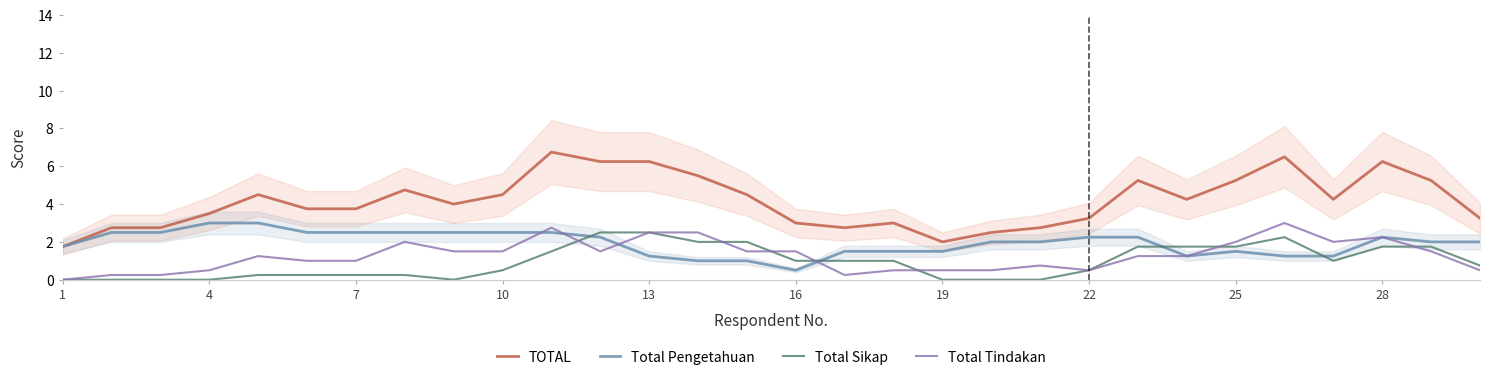

Reading left to right, transcribe all the data shown in this chart.

TOTAL: 1.8	2.8	2.8	3.5	4.5	3.8	3.8	4.8	4.0	4.5	6.8	6.2	6.2	5.5	4.5	3.0	2.8	3.0	2.0	2.5	2.8	3.2	5.2	4.2	5.2	6.5	4.2	6.2	5.2	3.2
Total Pengetahuan: 1.8	2.5	2.5	3.0	3.0	2.5	2.5	2.5	2.5	2.5	2.5	2.2	1.2	1.0	1.0	0.5	1.5	1.5	1.5	2.0	2.0	2.2	2.2	1.2	1.5	1.2	1.2	2.2	2.0	2.0
Total Sikap: 0.0	0.0	0.0	0.0	0.2	0.2	0.2	0.2	0.0	0.5	1.5	2.5	2.5	2.0	2.0	1.0	1.0	1.0	0.0	0.0	0.0	0.5	1.8	1.8	1.8	2.2	1.0	1.8	1.8	0.8
Total Tindakan: 0.0	0.2	0.2	0.5	1.2	1.0	1.0	2.0	1.5	1.5	2.8	1.5	2.5	2.5	1.5	1.5	0.2	0.5	0.5	0.5	0.8	0.5	1.2	1.2	2.0	3.0	2.0	2.2	1.5	0.5